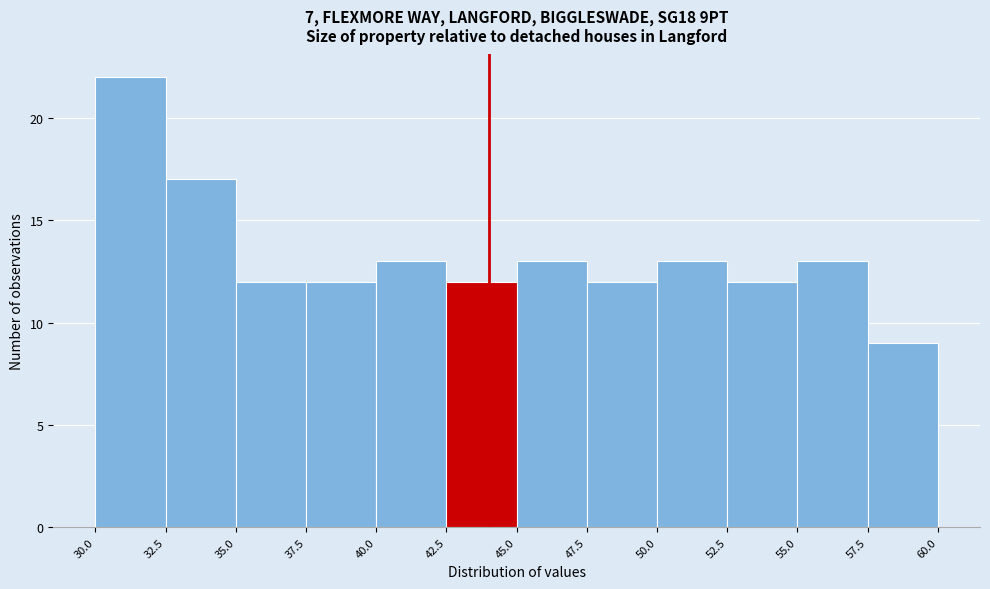

Reading left to right, transcribe this chart: for each bar, give the range it covers on the x-axis and its height. The values are not printed on the chart, so give them approximately, as read against the axis.

30.0 to 32.5: 22
32.5 to 35.0: 17
35.0 to 37.5: 12
37.5 to 40.0: 12
40.0 to 42.5: 13
42.5 to 45.0: 12
45.0 to 47.5: 13
47.5 to 50.0: 12
50.0 to 52.5: 13
52.5 to 55.0: 12
55.0 to 57.5: 13
57.5 to 60.0: 9